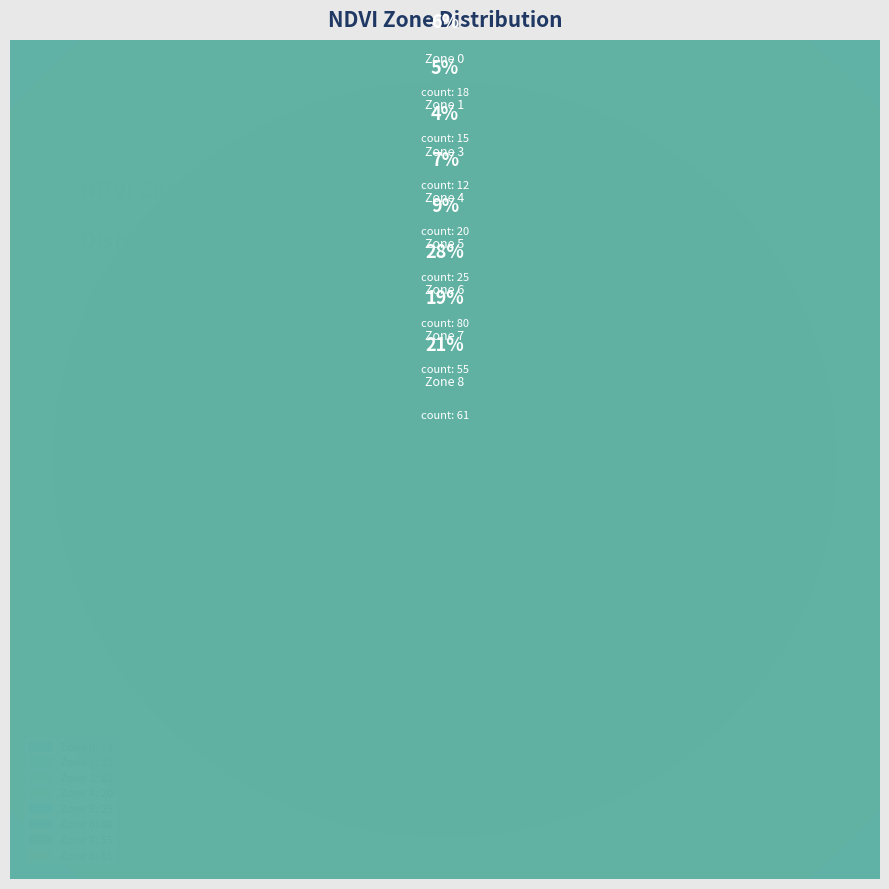

Rank the categories by value from lowest to highest.

Zone 3, Zone 1, Zone 0, Zone 4, Zone 5, Zone 7, Zone 8, Zone 6